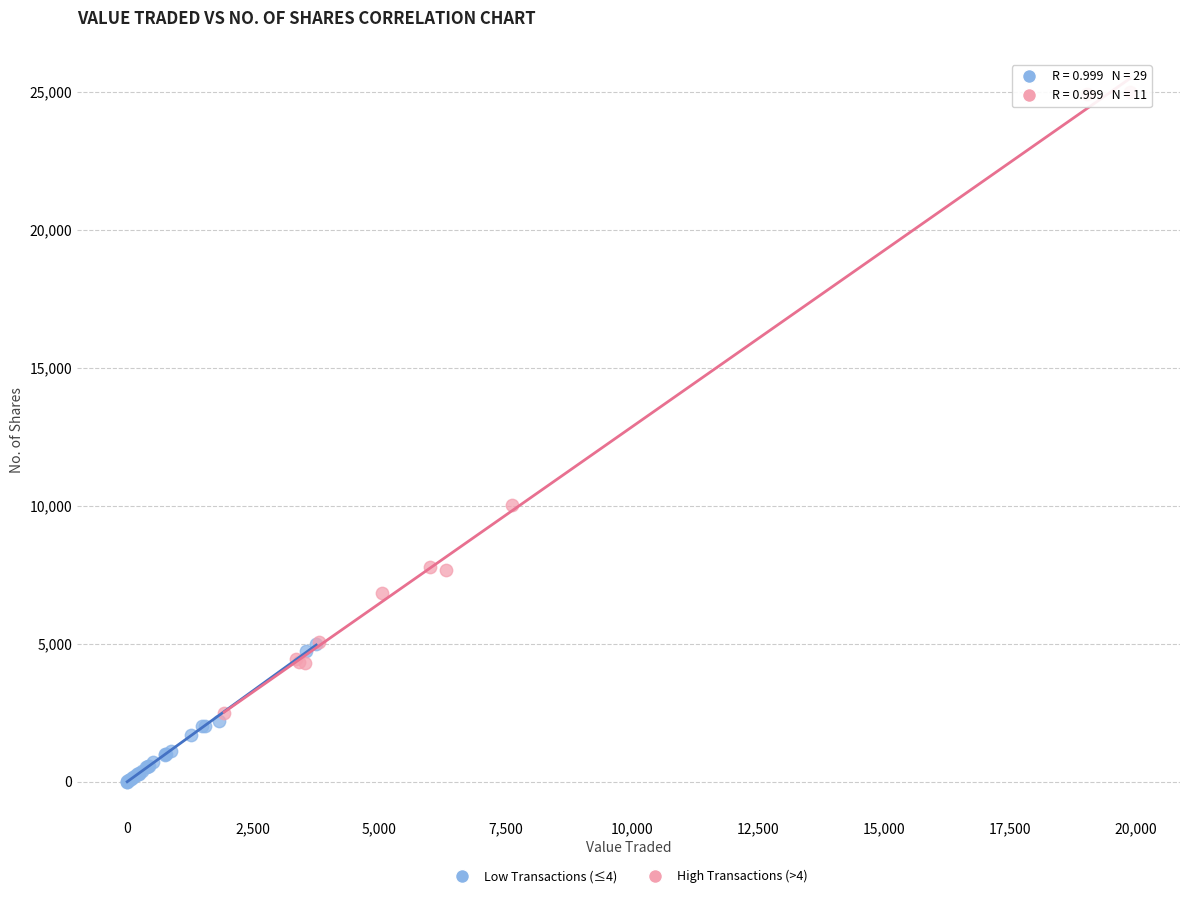

Which series contains the highest Y value?

High Transactions (>4)